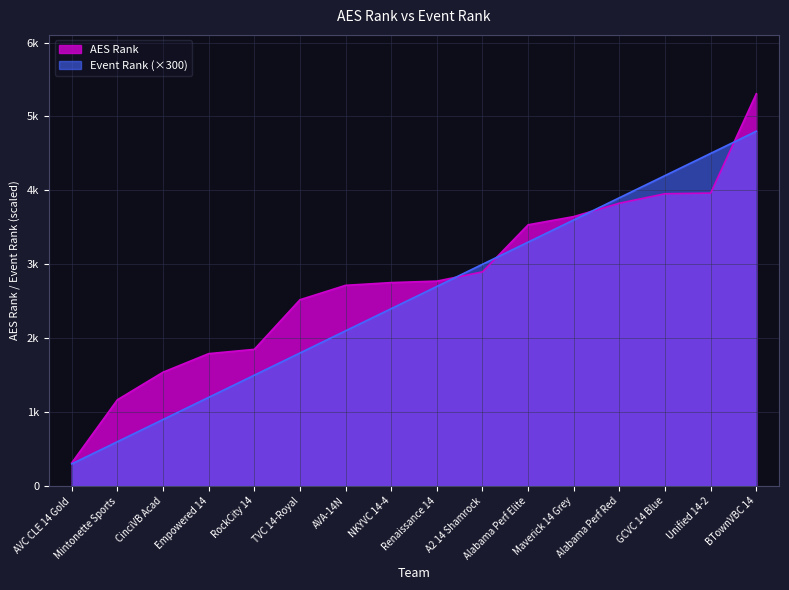

At how many categories does at least one series exceed 3147?

6